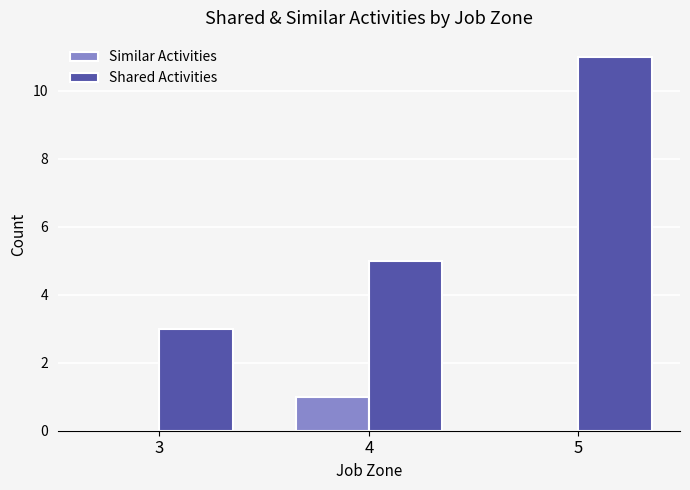

Reading left to right, extract all data points from this chart.

Similar Activities: 0	1	0
Shared Activities: 3	5	11